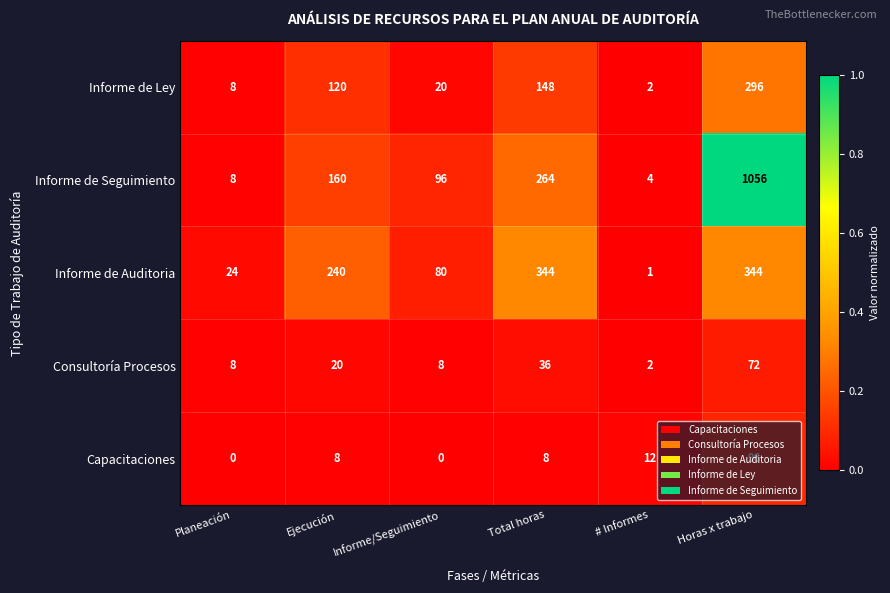

The value of Consultoría Procesos at Ejecución is 20. True or false?

True